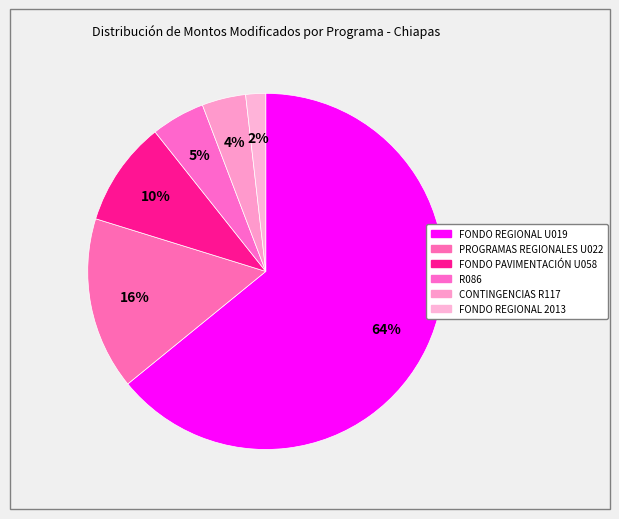

Is FONDO REGIONAL U019 the majority of the pie?

Yes